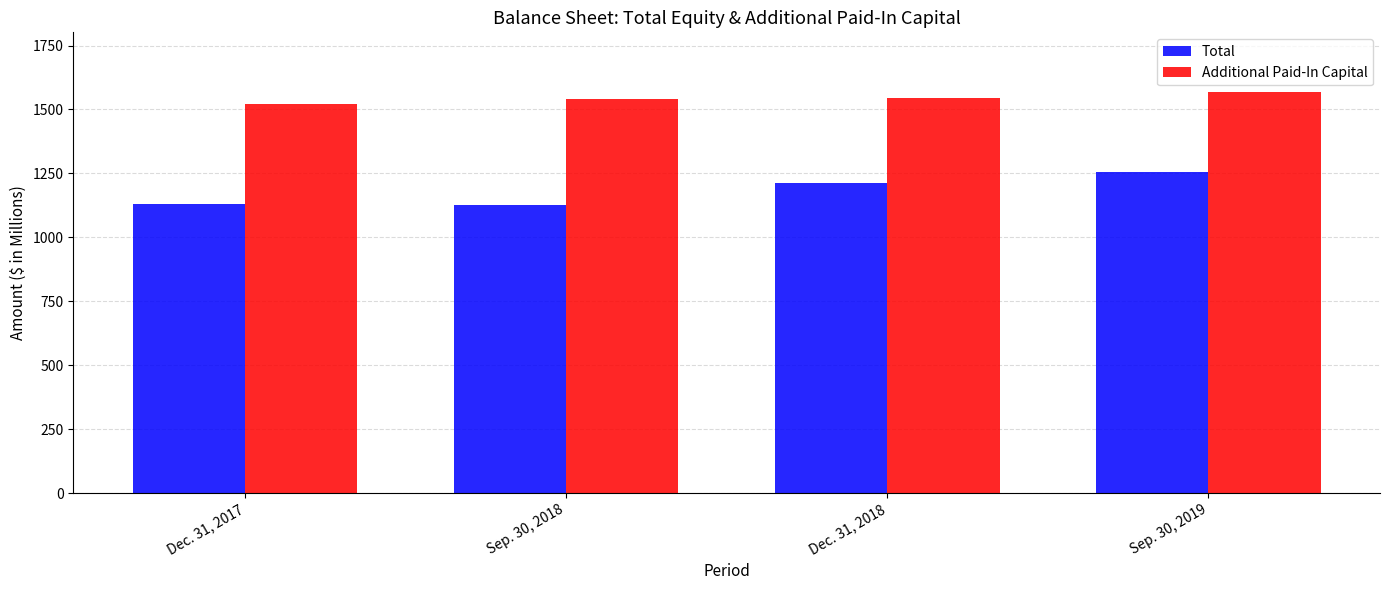

Are the bars horizontal?

No